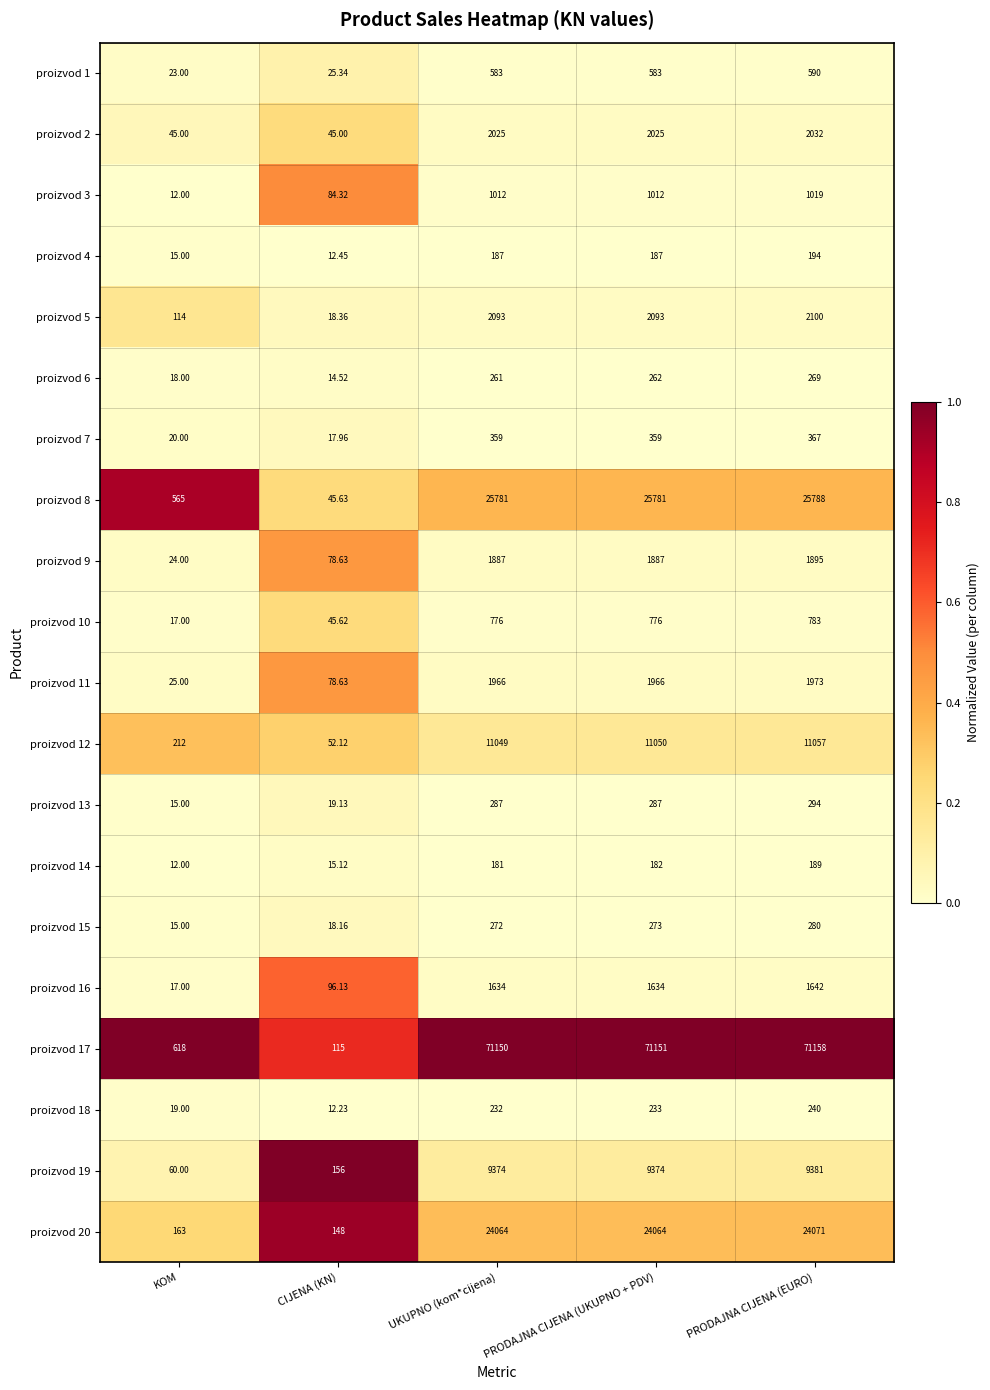

Which category has the lowest value in the proizvod 19 series?

KOM